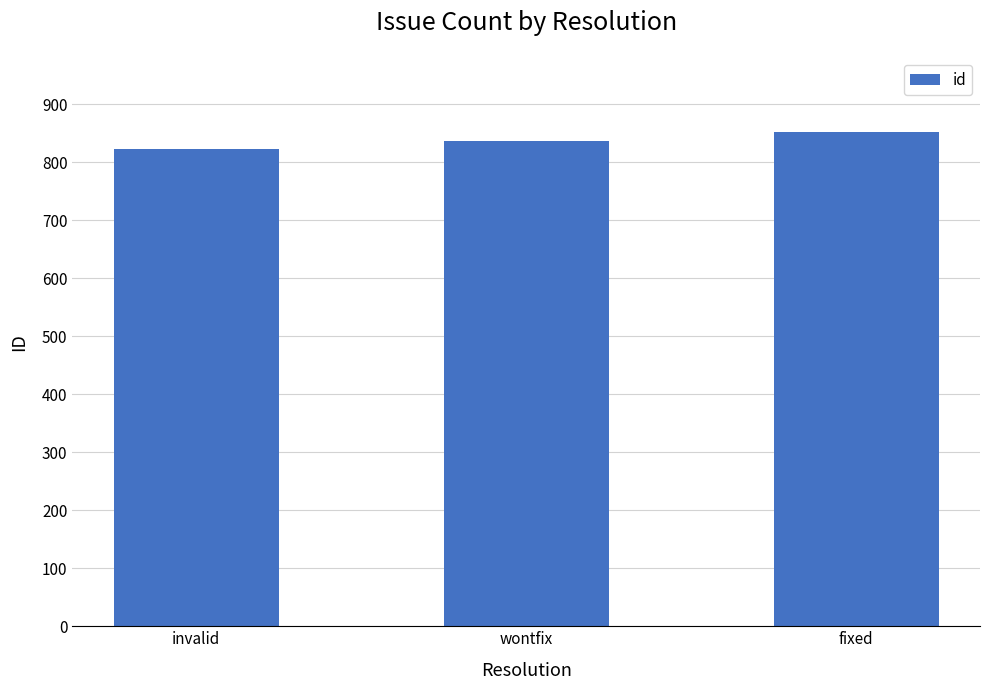

Are the bars grouped side by side (vs. stacked)?

No